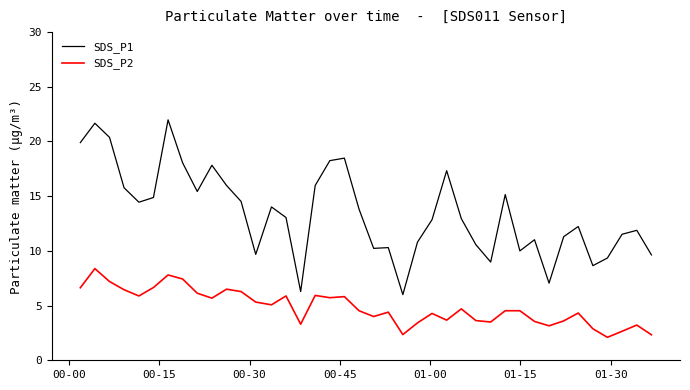

Which series has the largest range (max minus min)?

SDS_P1